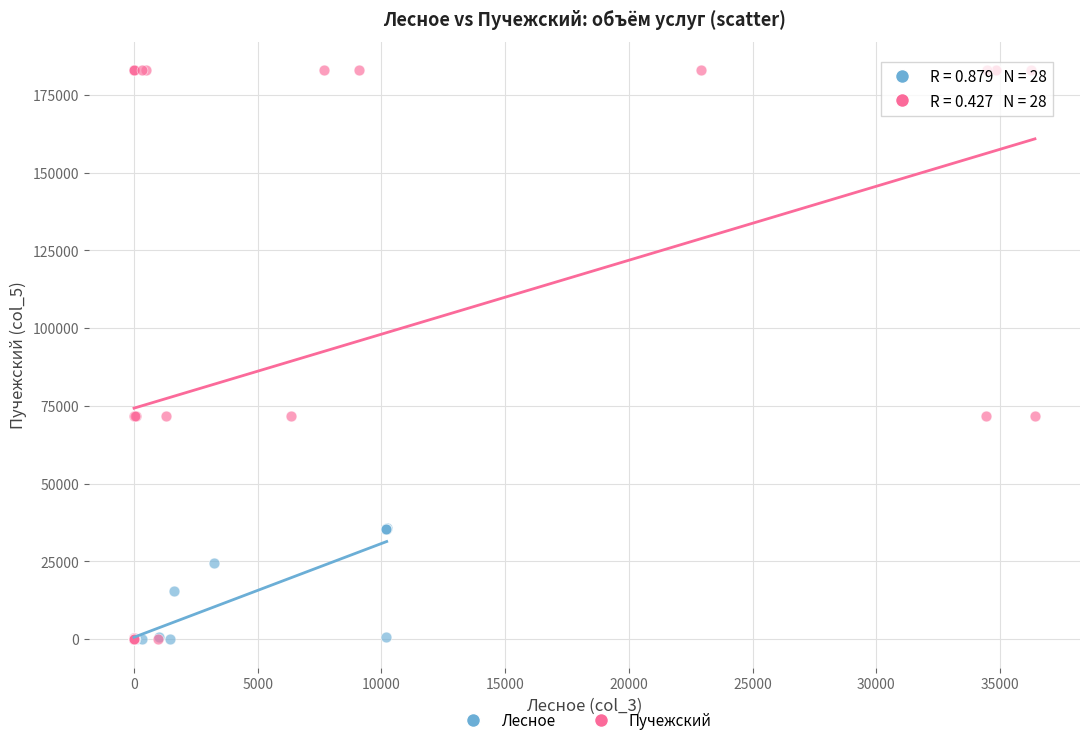

Which series reaches the maximum Y coordinate?

Пучежский